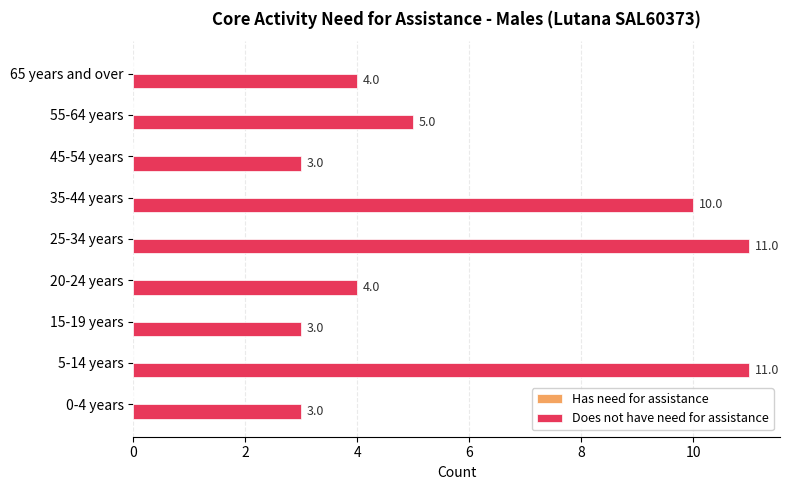

True or false: the data shows 11 at 25-34 years.

True